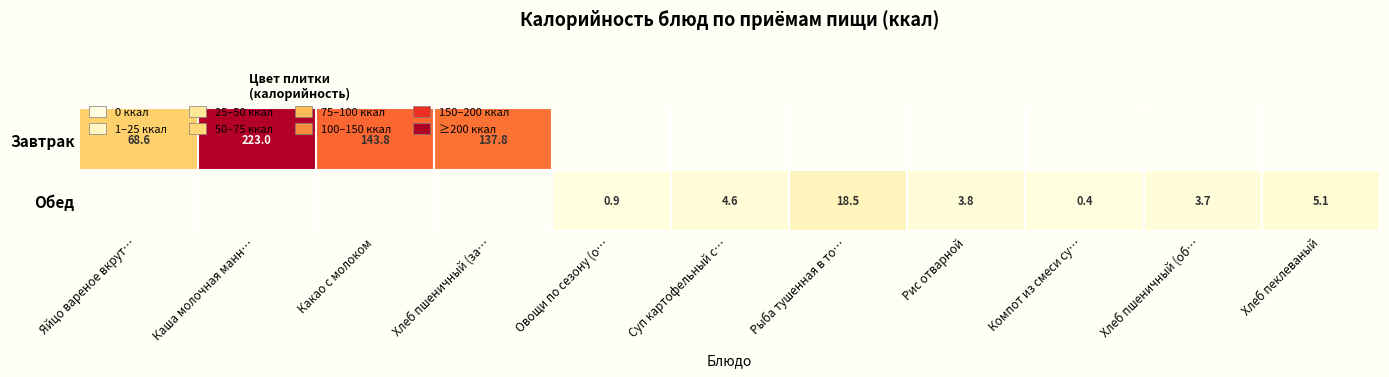

The Завтрак series shows 143.8 at Какао с молоком. True or false?

True